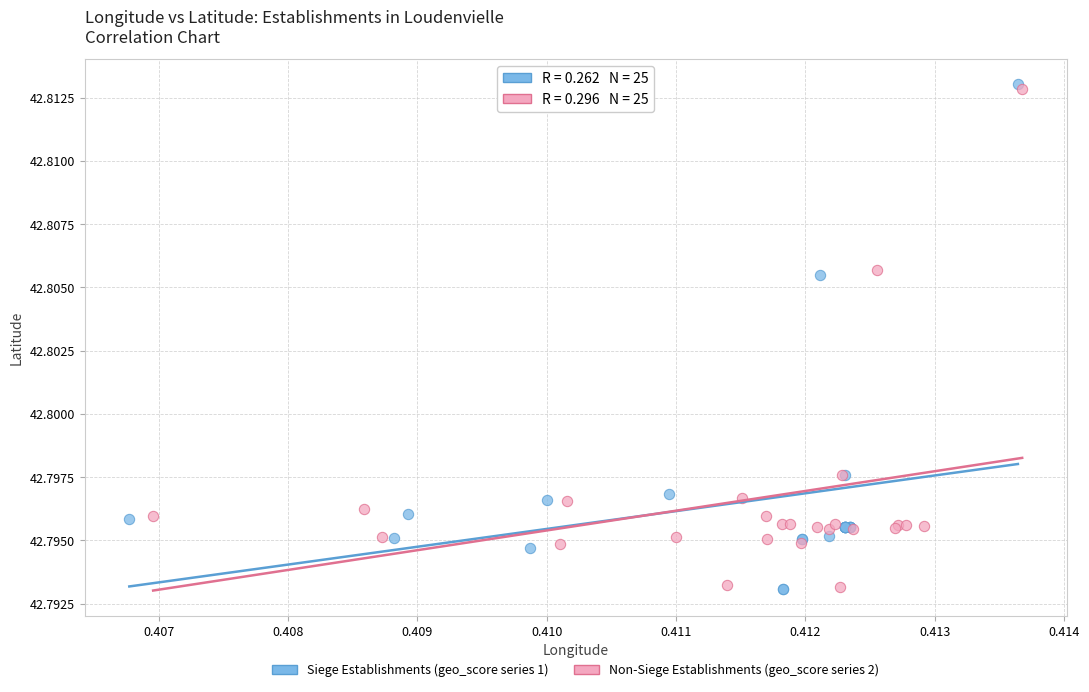

Which series has the largest Y range (max minus min)?

Siege Establishments (geo_score series 1)